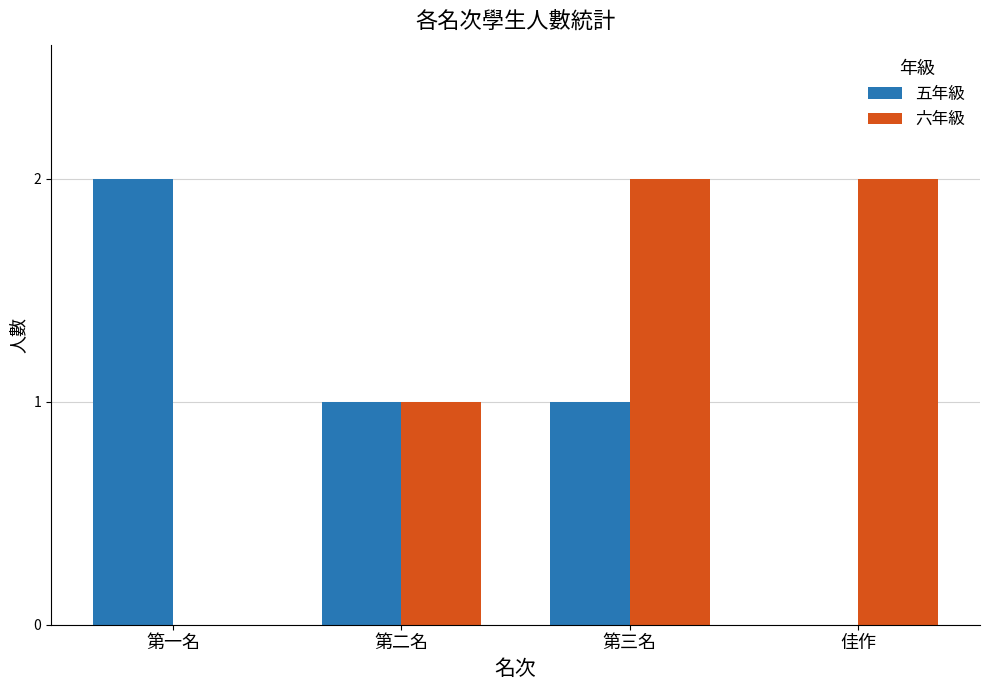

What is the total value across all series at 佳作?

2